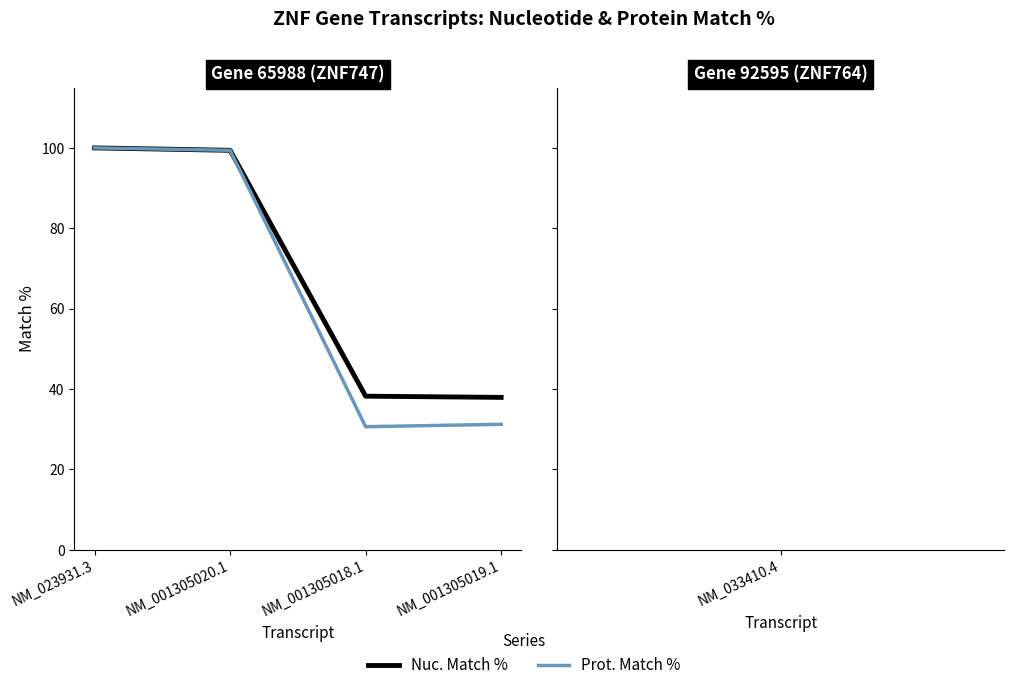

Where does the Prot. Match % series first go above 99?

NM_023931.3